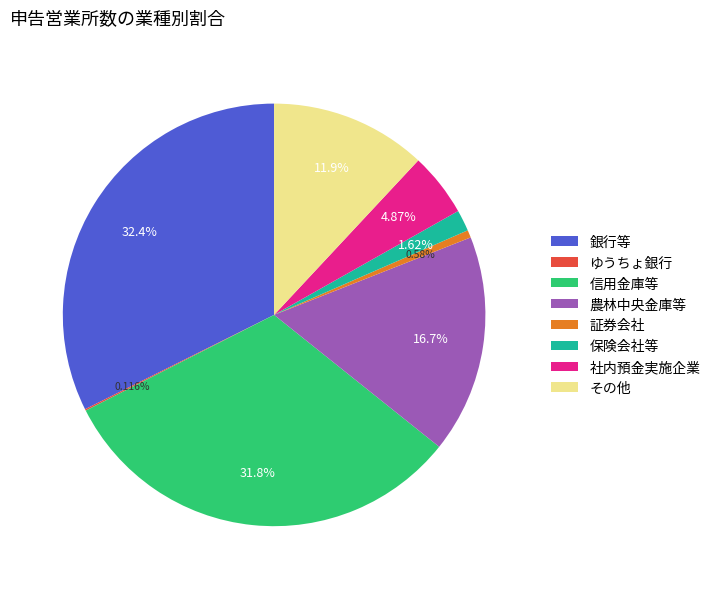

What portion of the pie excludes 証券会社?

99.4%